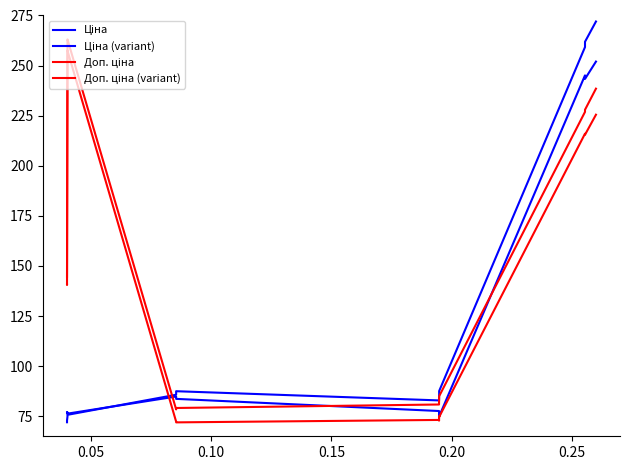

Is this an area chart (filled region under the line)?

No